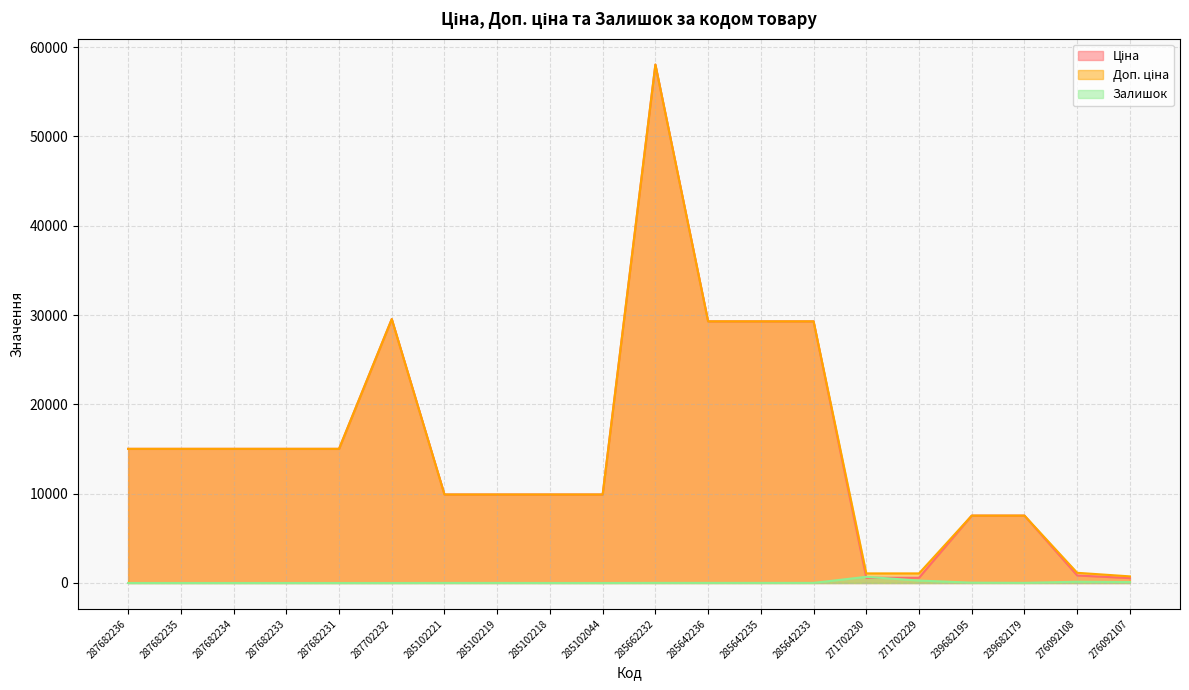

Reading left to right, transcribe all the data shown in this chart.

Ціна: 287682236=15019.2	287682235=15019.2	287682234=15019.2	287682233=15019.2	287682231=15019.2	287702232=29548.9	285102221=9908.5	285102219=9908.5	285102218=9908.5	285102044=9908.5	285662232=58037.0	285642236=29294.9	285642235=29294.9	285642233=29294.9	271702230=586.0	271702229=586.0	239682195=7545.9	239682179=7545.9	276092108=842.8	276092107=547.8
Доп. ціна: 287682236=15019.2	287682235=15019.2	287682234=15019.2	287682233=15019.2	287682231=15019.2	287702232=29548.9	285102221=9908.5	285102219=9908.5	285102218=9908.5	285102044=9908.5	285662232=58037.0	285642236=29294.9	285642235=29294.9	285642233=29294.9	271702230=1074.5	271702229=1074.5	239682195=7545.9	239682179=7545.9	276092108=1142.1	276092107=742.0
Залишок: 287682236=0.0	287682235=0.0	287682234=0.0	287682233=0.0	287682231=0.0	287702232=0.0	285102221=8.0	285102219=7.0	285102218=3.0	285102044=1.0	285662232=12.0	285642236=12.0	285642235=11.0	285642233=13.0	271702230=690.0	271702229=272.0	239682195=38.0	239682179=15.0	276092108=144.0	276092107=107.0